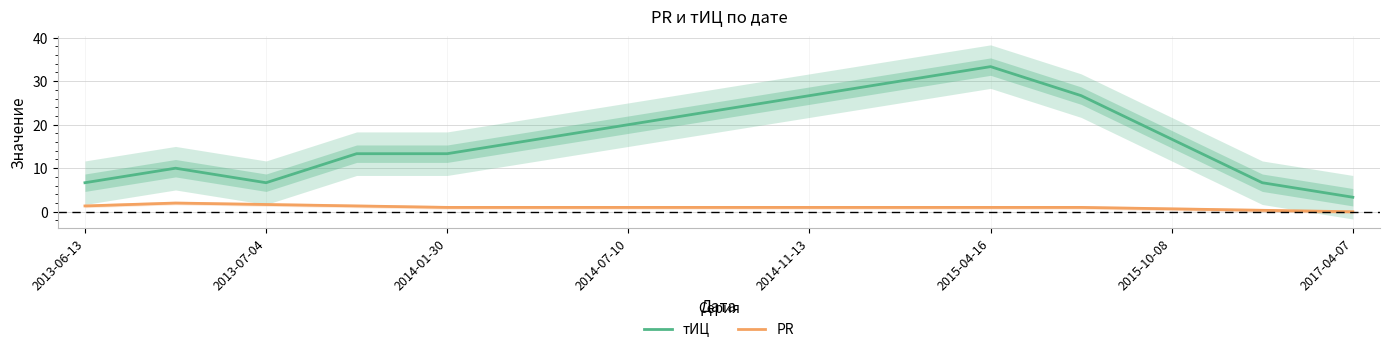

True or false: PR and тИЦ intersect in this chart.

False